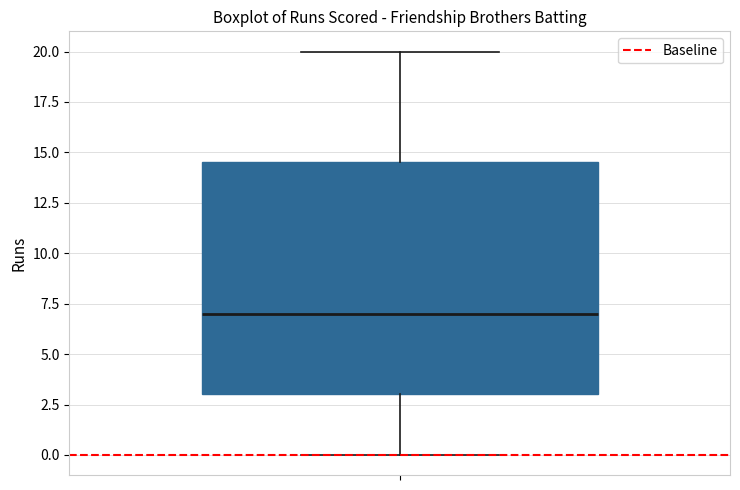

Read this box plot against the y-axis: the position of the median line, the range covered by the box, and the ends of both whiskers. The values are not printed on the chart, so give them approximately, as read against the axis.

median 7.0, box 3.0 to 14.5, whiskers 0.0 to 20.0